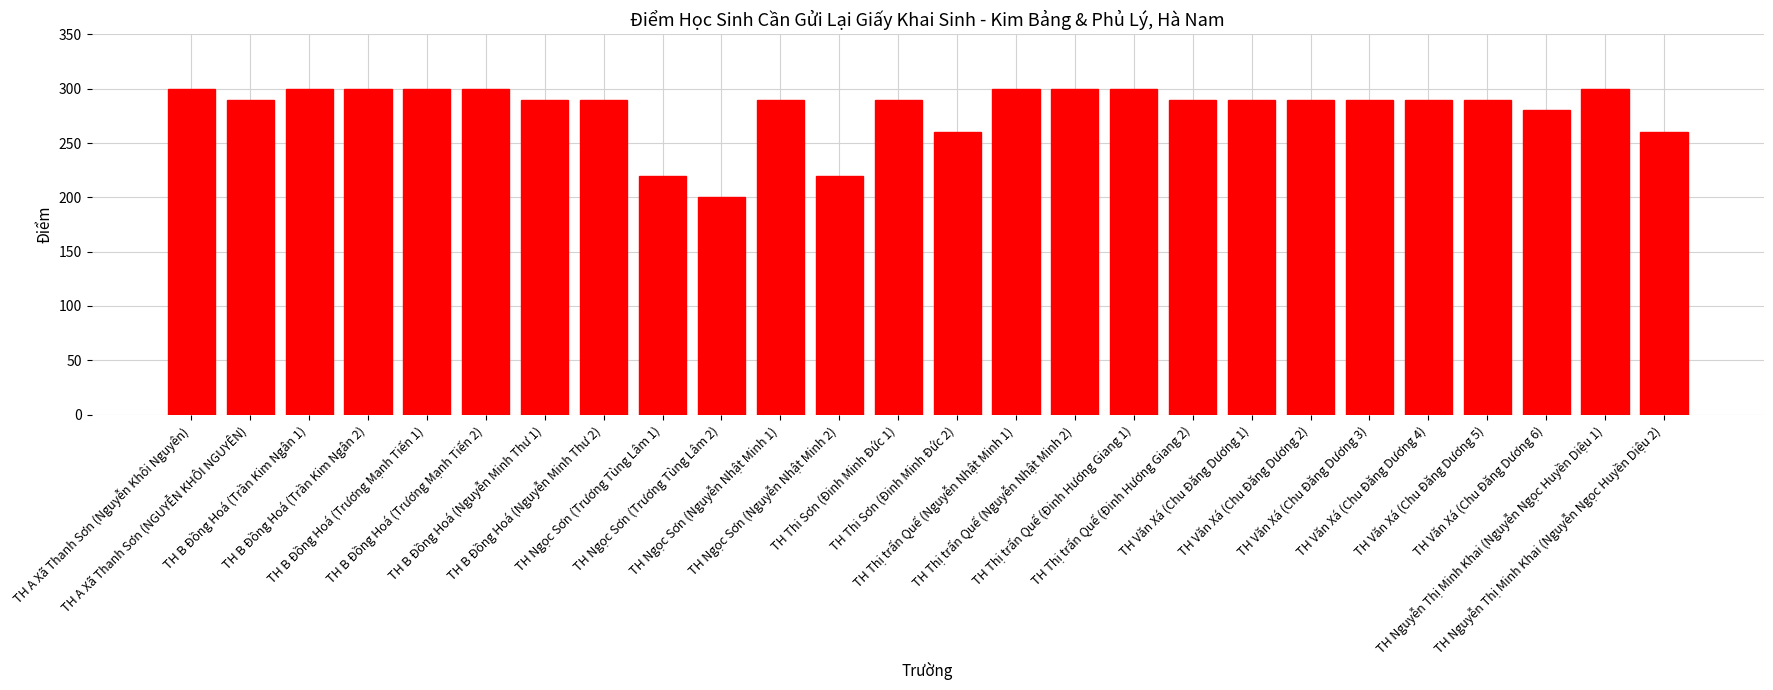

What is the smallest value displayed?

200